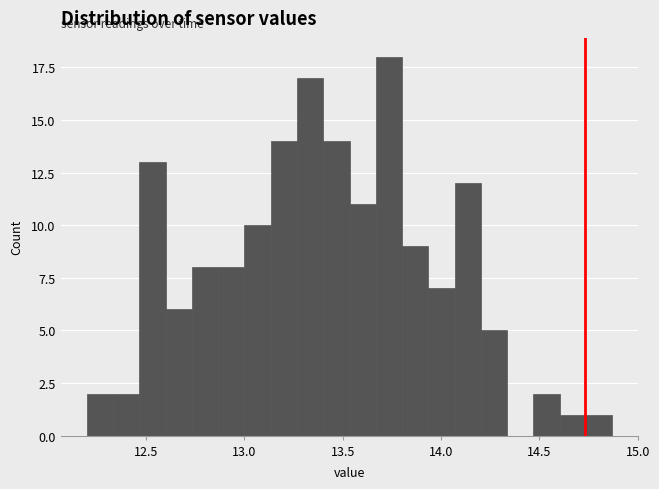

Read against the x-axis, roughly where is the centre of the tallest bar?

13.75